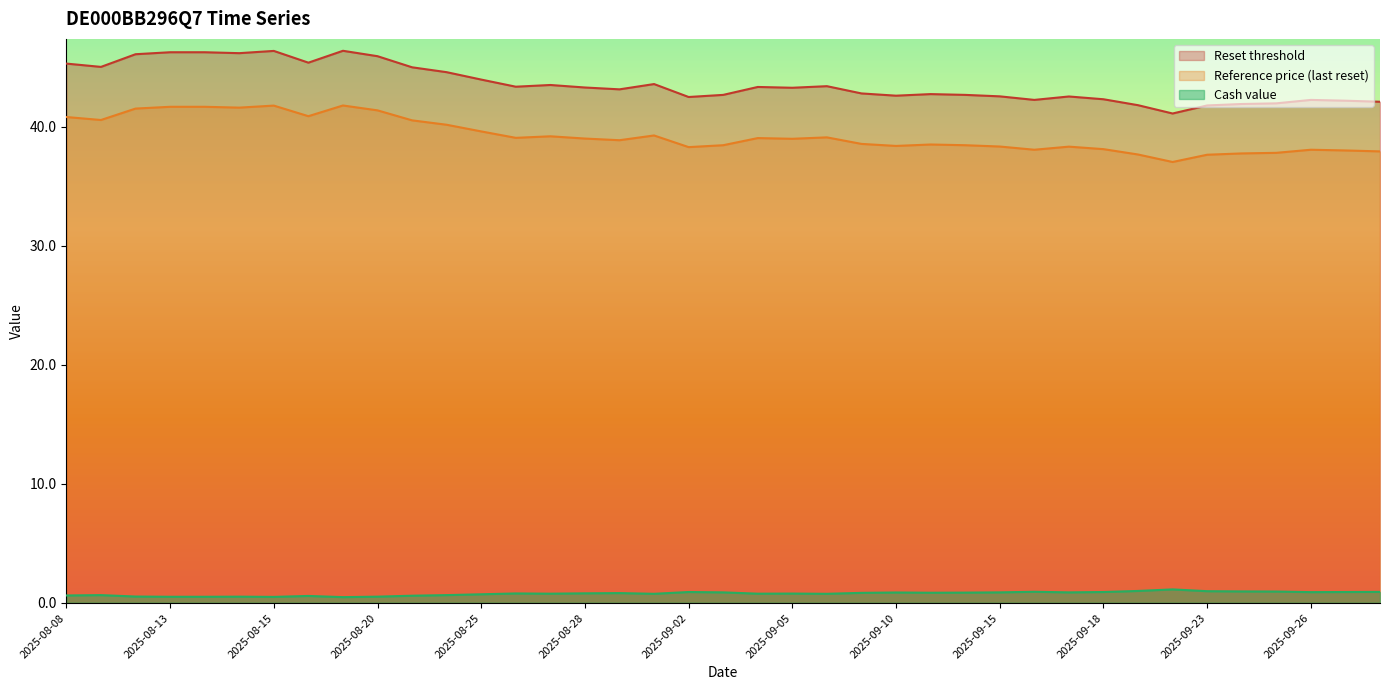

At which label does Reset threshold first exceed 43?

2025-08-08